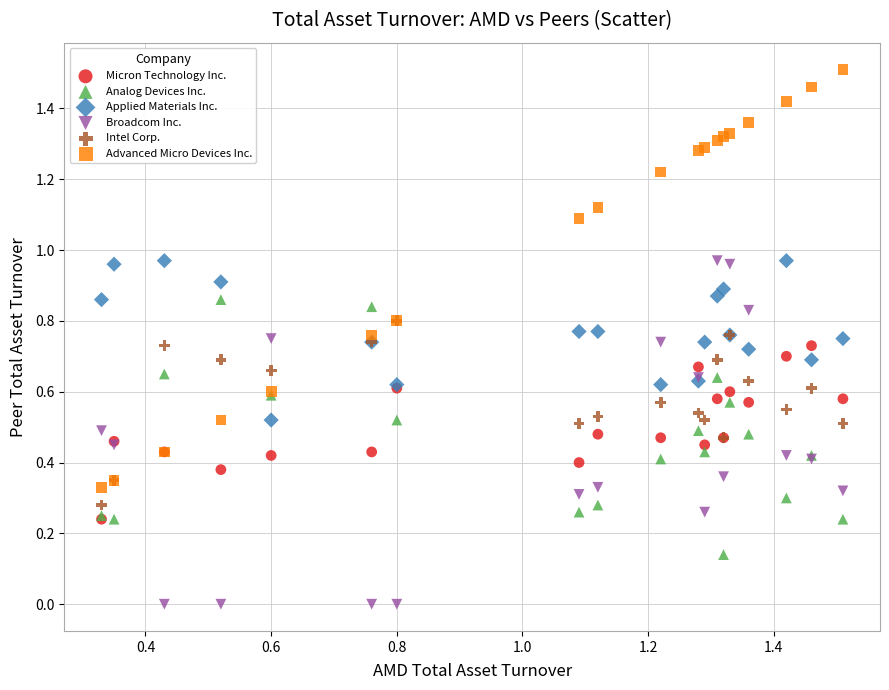

Which series reaches the maximum Y coordinate?

Advanced Micro Devices Inc.